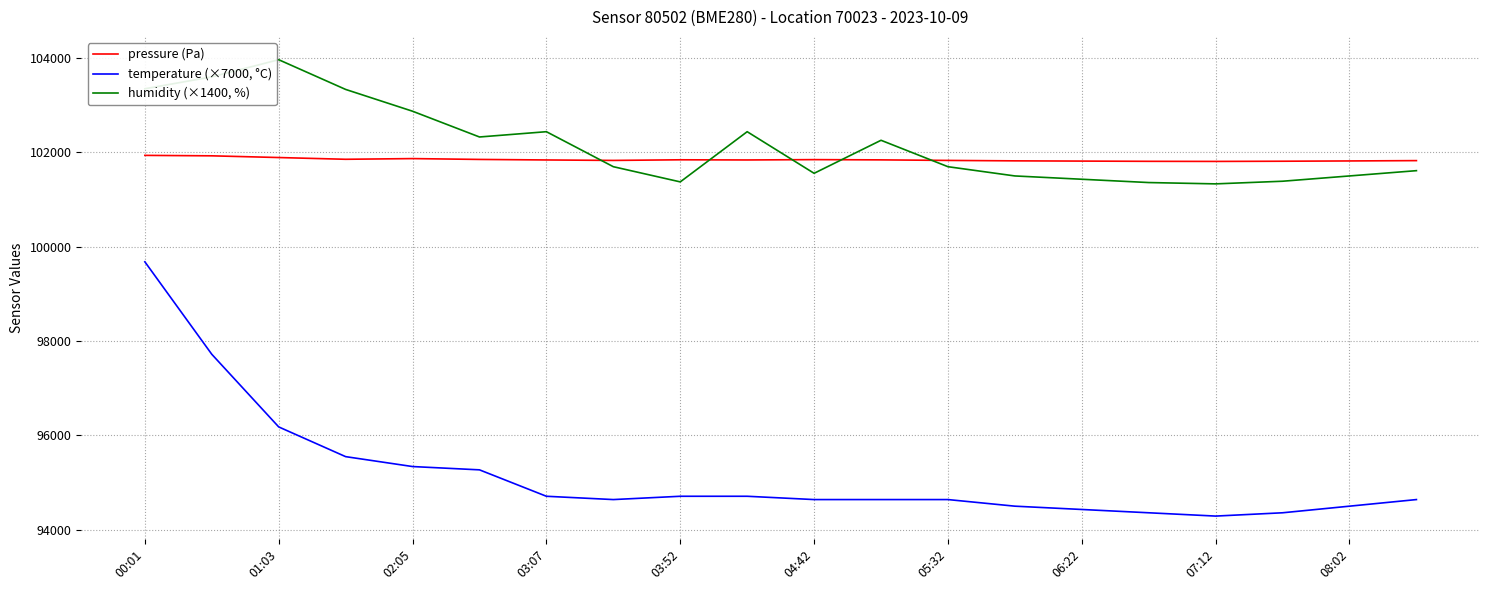

Which series has the largest range (max minus min)?

temperature (×7000, °C)